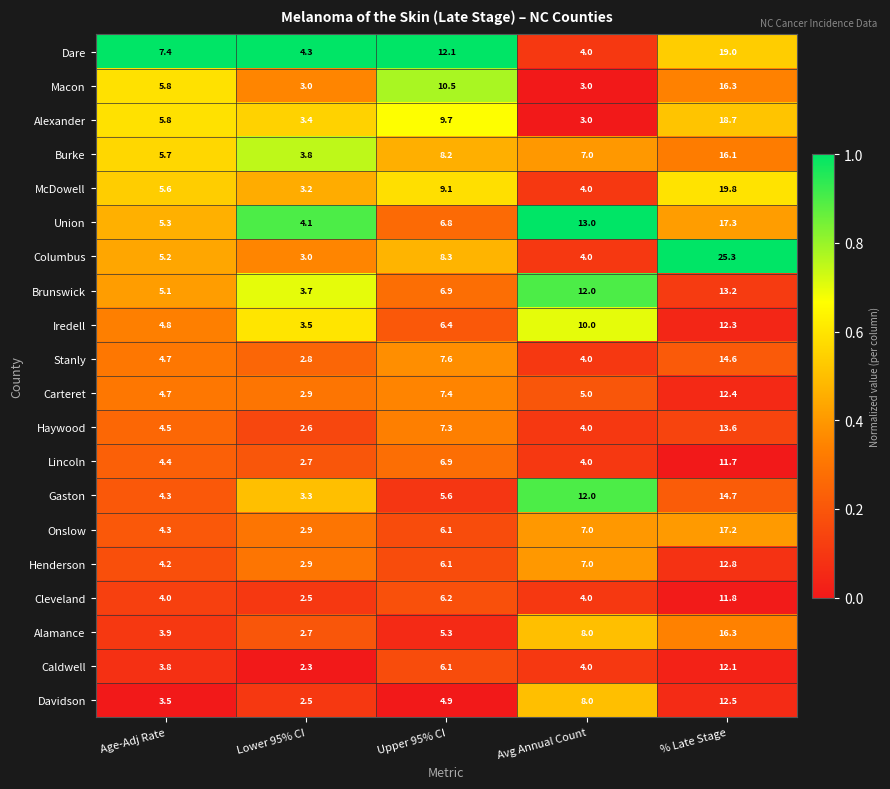

Where is Onslow nearest to the value 10?

Avg Annual Count